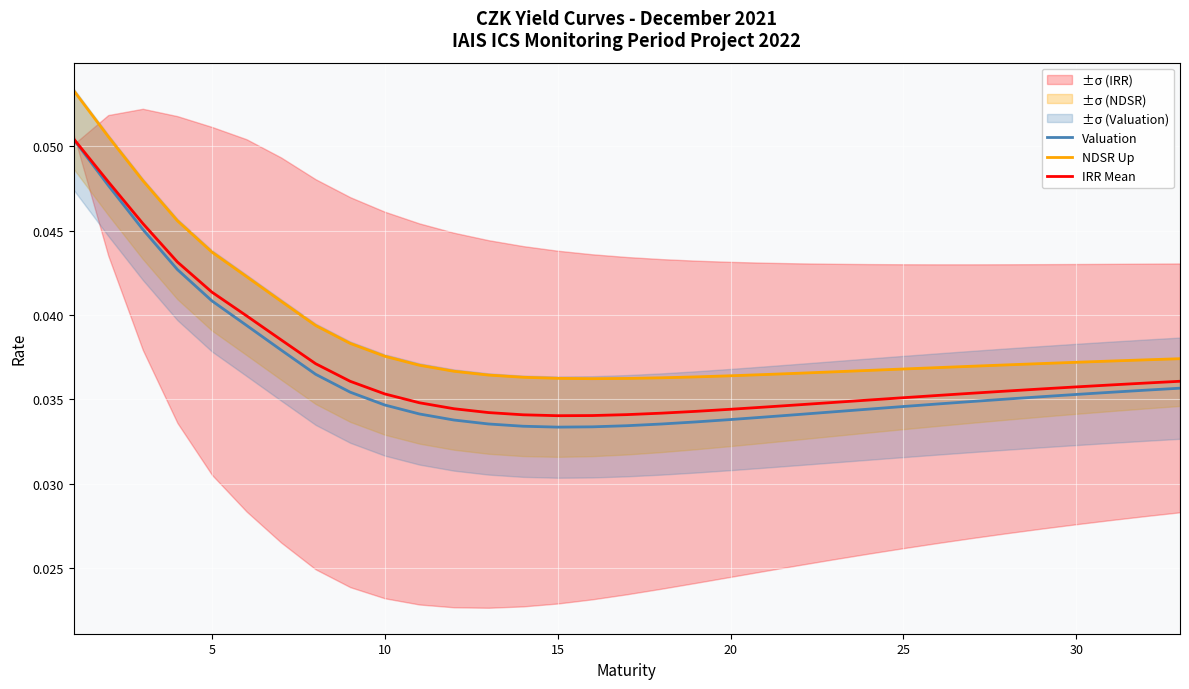

What is the maximum value shown in the chart?

0.1